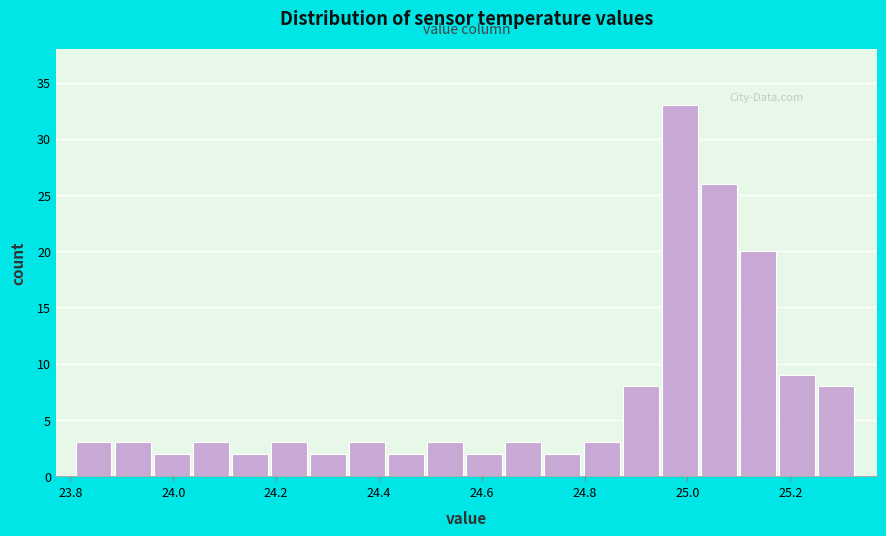

Read against the x-axis, roughly where is the centre of the tallest bar?

24.98